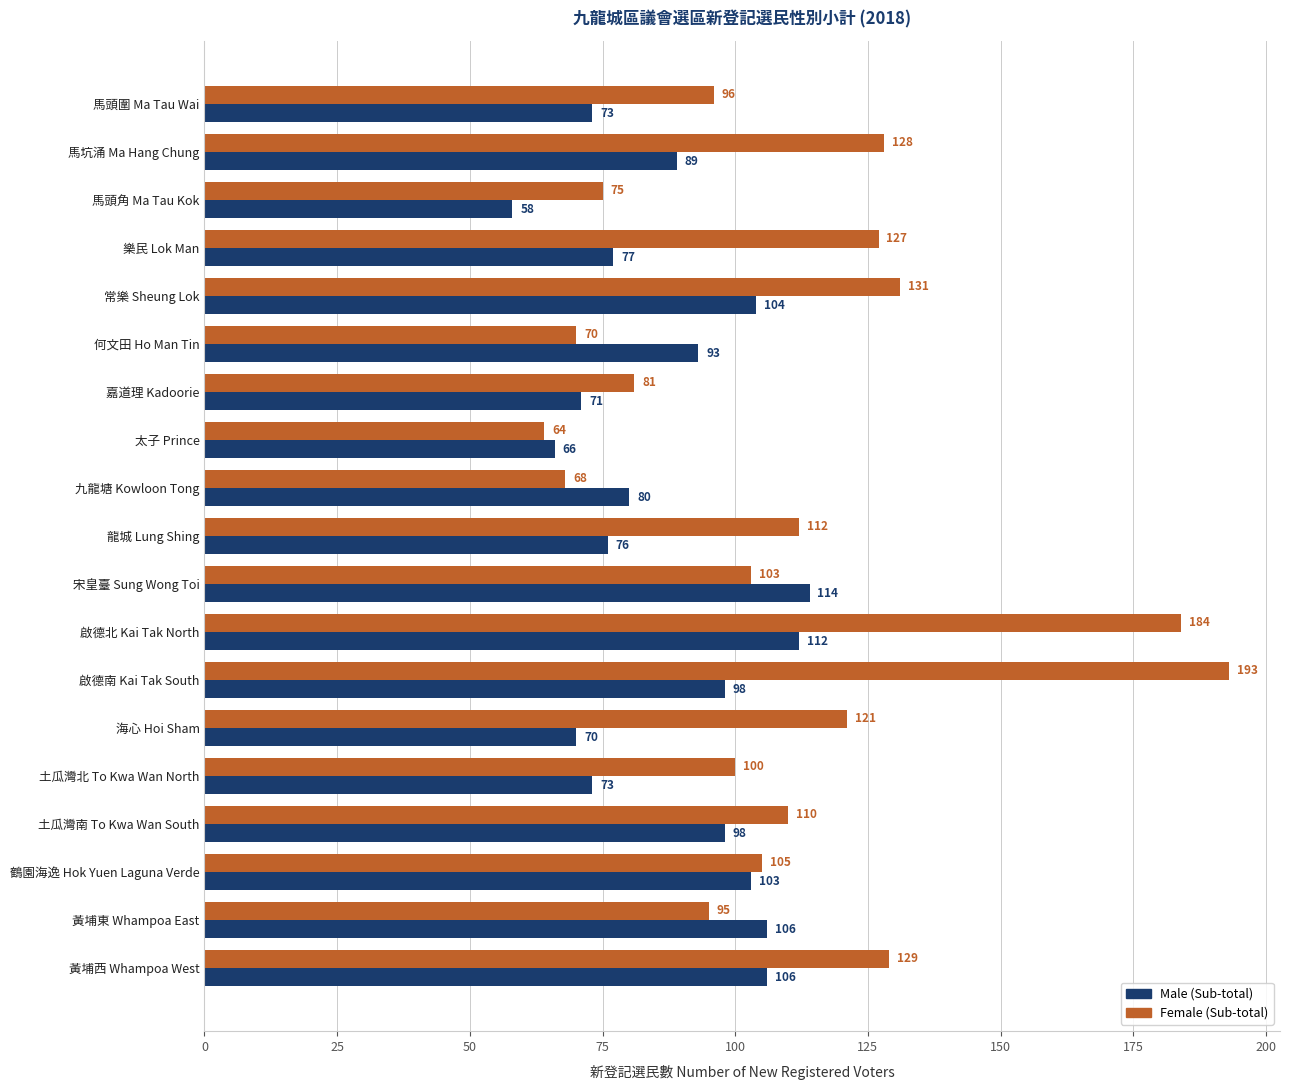

At which label is Female (Sub-total) closest to 128?

馬坑涌 Ma Hang Chung